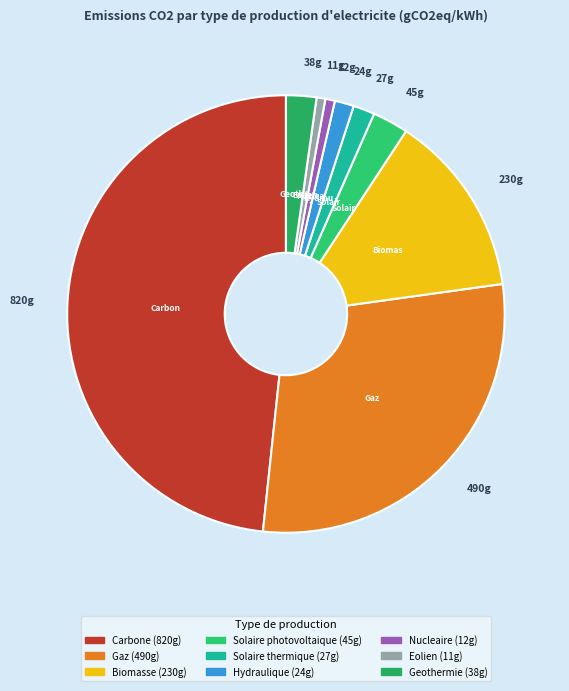

How many slices are in this pie chart?

9